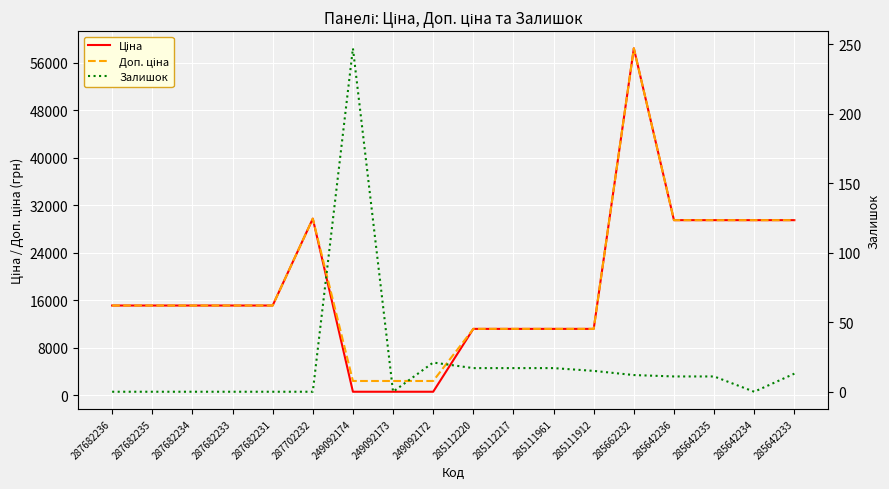

Is this an area chart (filled region under the line)?

No